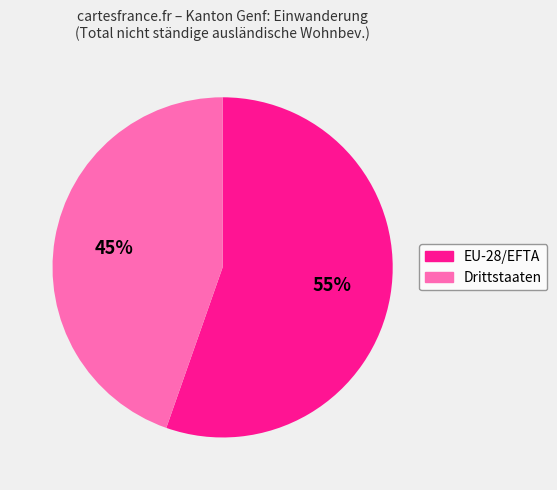

How many segments does this pie chart have?

2